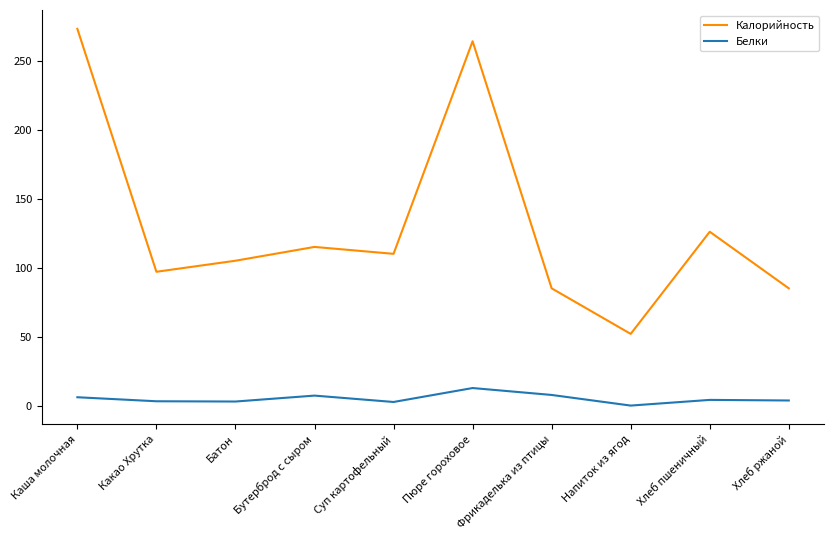

Is the value of Белки at Напиток из ягод greater than the value of Калорийность at Какао Хрутка?

No